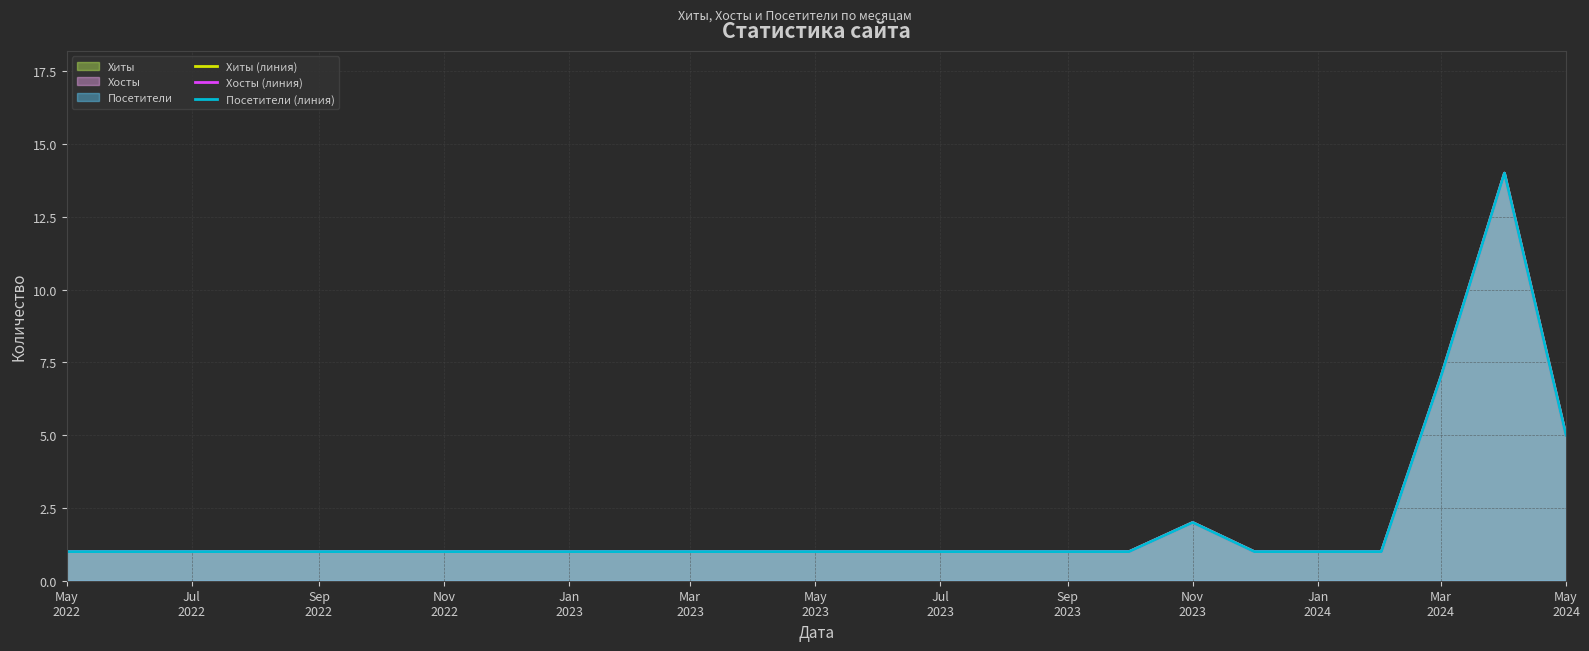

At how many categories does at least one series exceed 7?

1